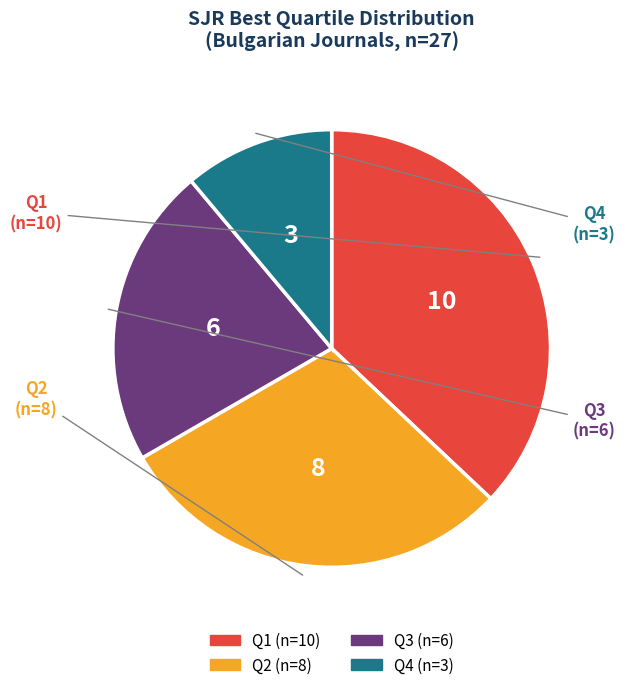

How many slices are in this pie chart?

4